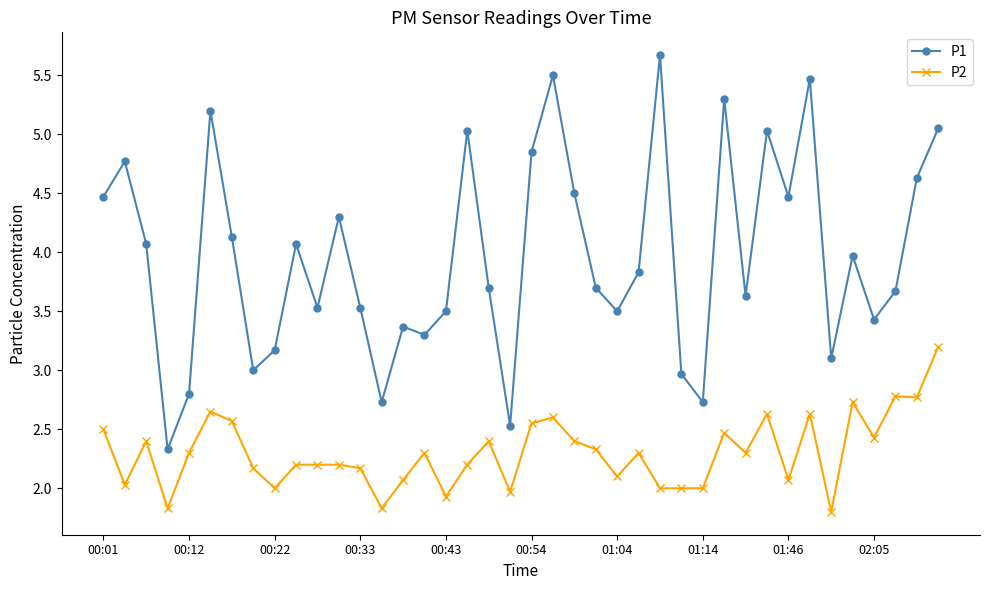

True or false: P2 and P1 intersect in this chart.

False